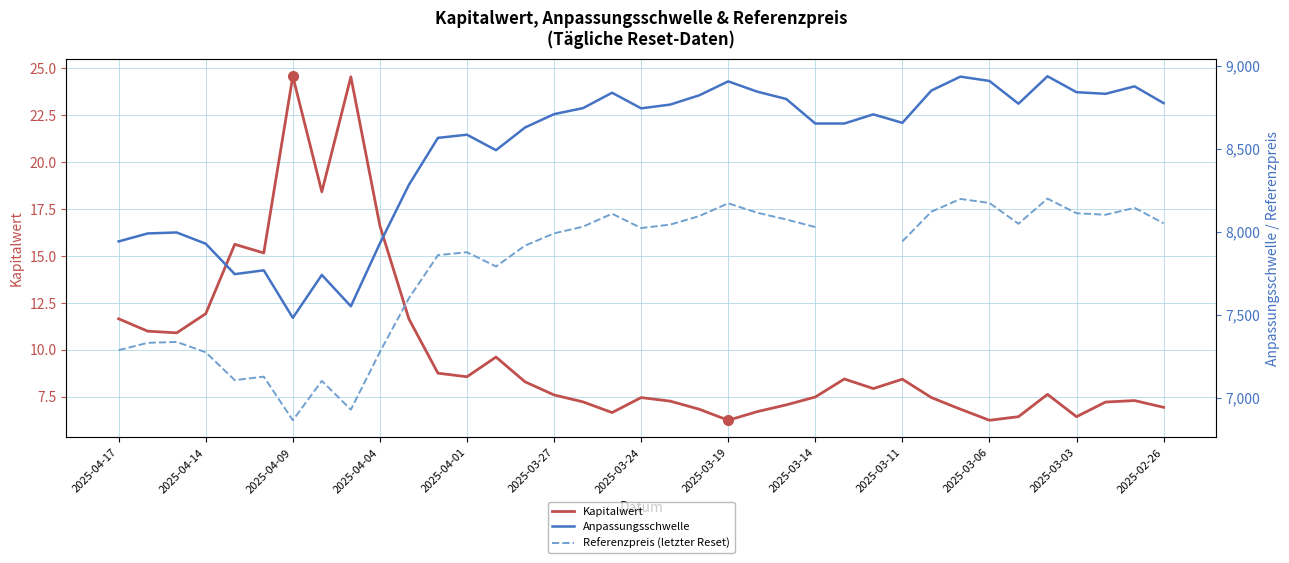

True or false: Anpassungsschwelle and Kapitalwert intersect in this chart.

False